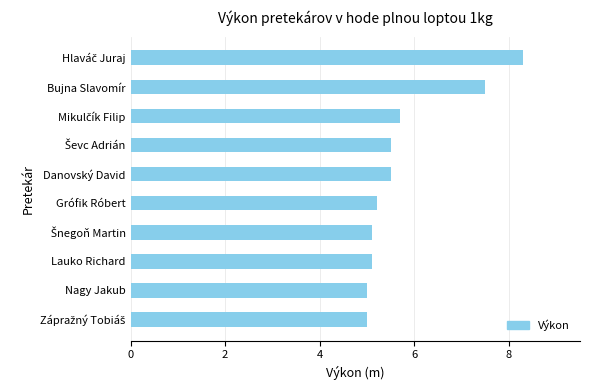

True or false: the data shows 12.0 at Bujna Slavomír.

False